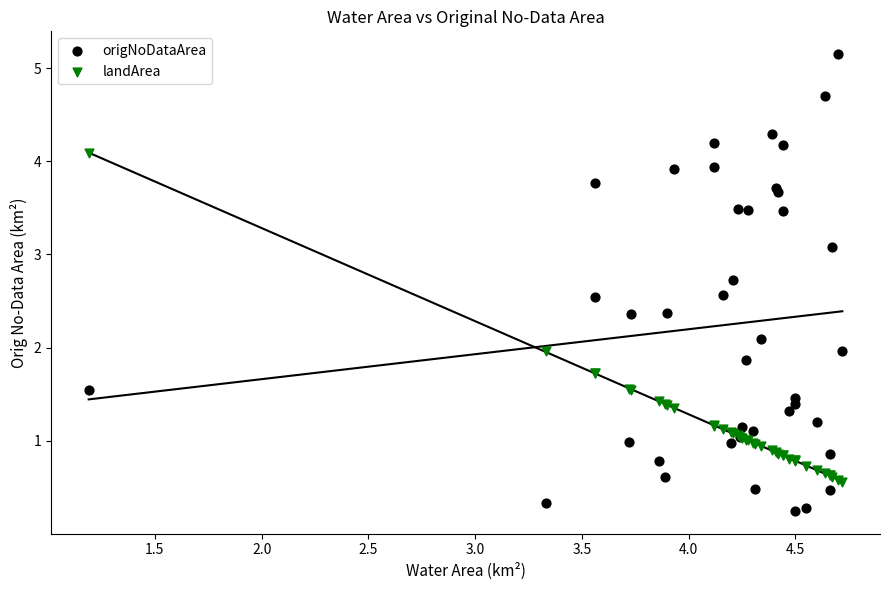

Which series reaches the maximum Y coordinate?

origNoDataArea